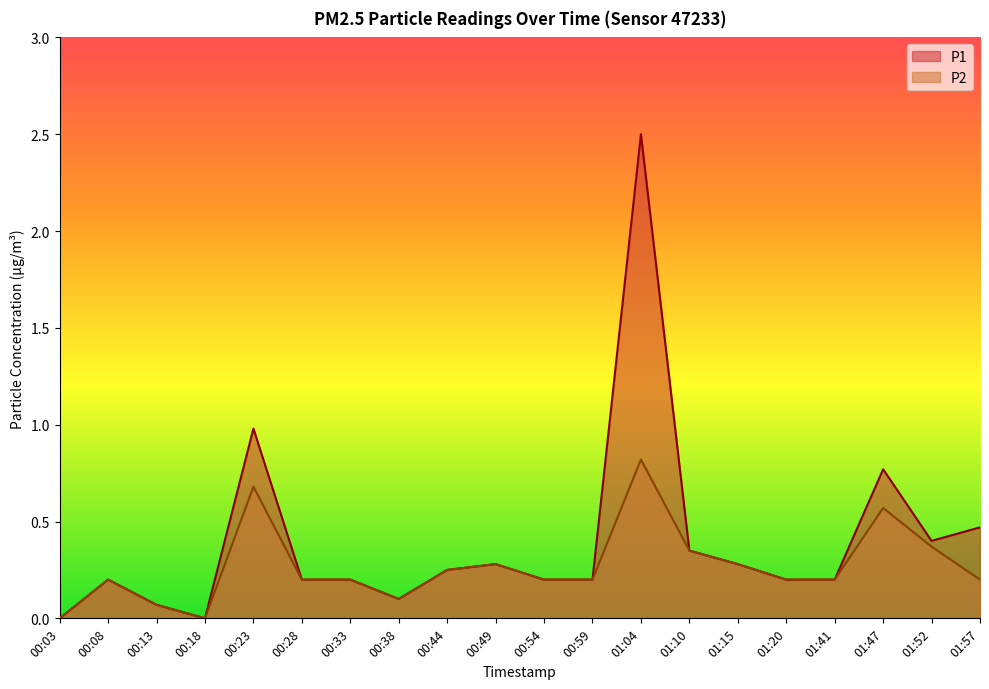

What is the difference between the maximum and second lowest values in the P2 series?

0.8